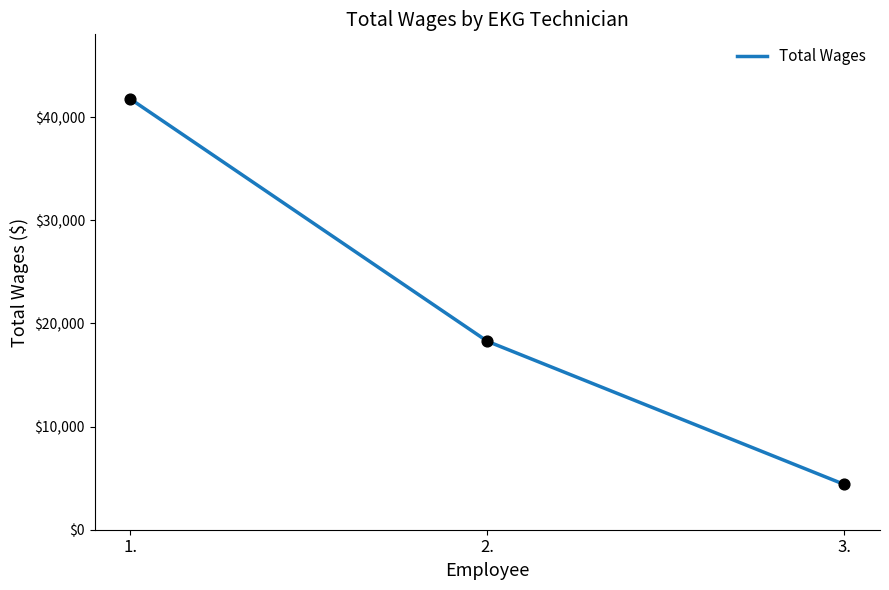

Approximately how many times larger is the value at 1. compared to 3.?

9.5